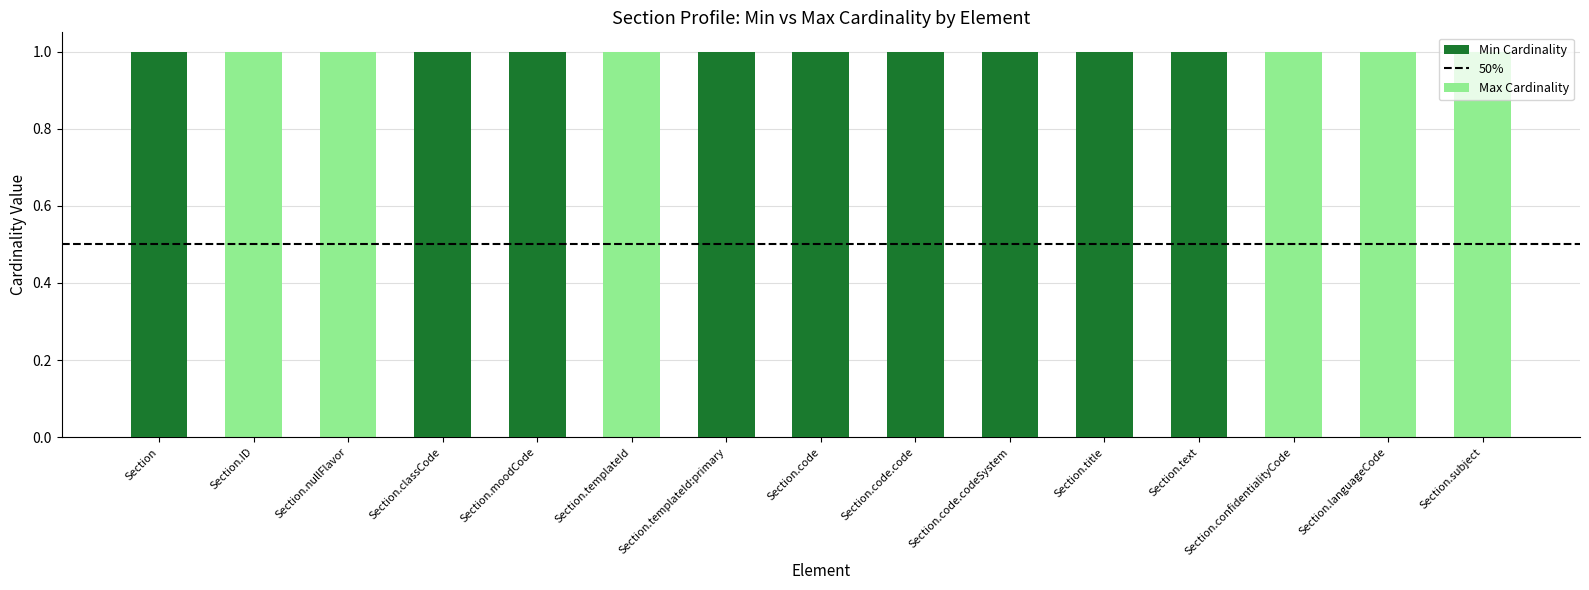

How many bars are there in total?

15